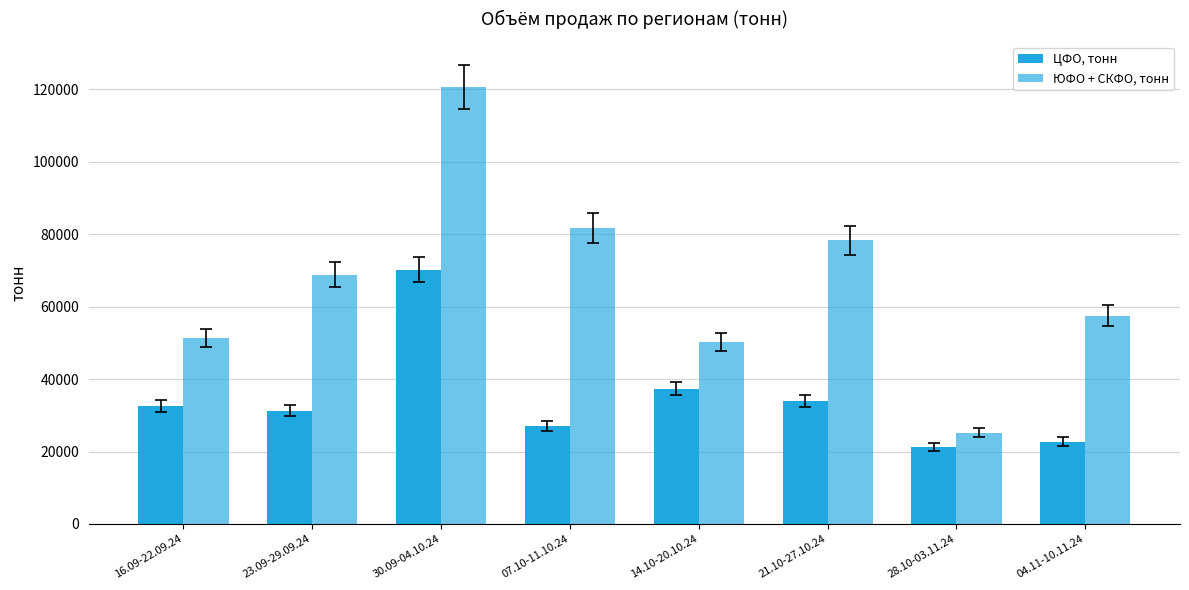

Is the value of ЦФО, тонн at 21.10-27.10.24 greater than the value of ЮФО + СКФО, тонн at 04.11-10.11.24?

No